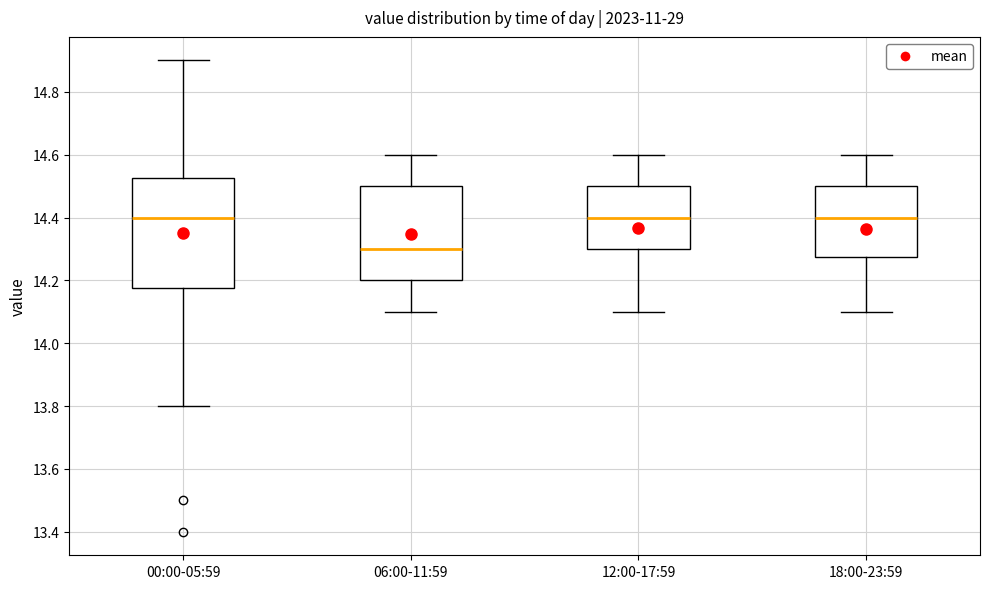

Where is the lower edge of the box for 00:00-05:59 on the y-axis? The values are not printed on the chart, so give them approximately, as read against the axis.

14.18